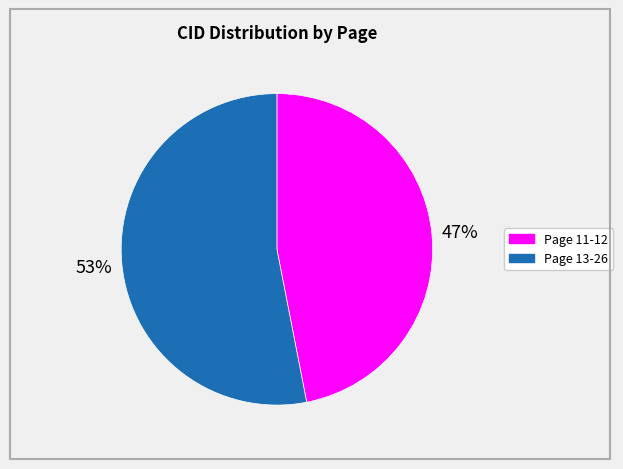

Does any single category account for the majority?

Yes